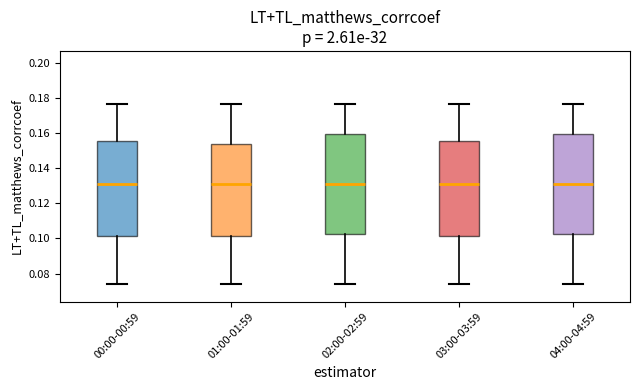

Reading left to right, transcribe this box plot: for each box, give where its median line is, the range the box spans, and where its two whiskers end, as read against the y-axis. The values are not printed on the chart, so give them approximately, as read against the axis.

00:00-00:59: median 0.132, box 0.102 to 0.156, whiskers 0.074 to 0.176
01:00-01:59: median 0.132, box 0.102 to 0.154, whiskers 0.074 to 0.176
02:00-02:59: median 0.132, box 0.102 to 0.160, whiskers 0.074 to 0.176
03:00-03:59: median 0.132, box 0.102 to 0.156, whiskers 0.074 to 0.176
04:00-04:59: median 0.132, box 0.102 to 0.160, whiskers 0.074 to 0.176